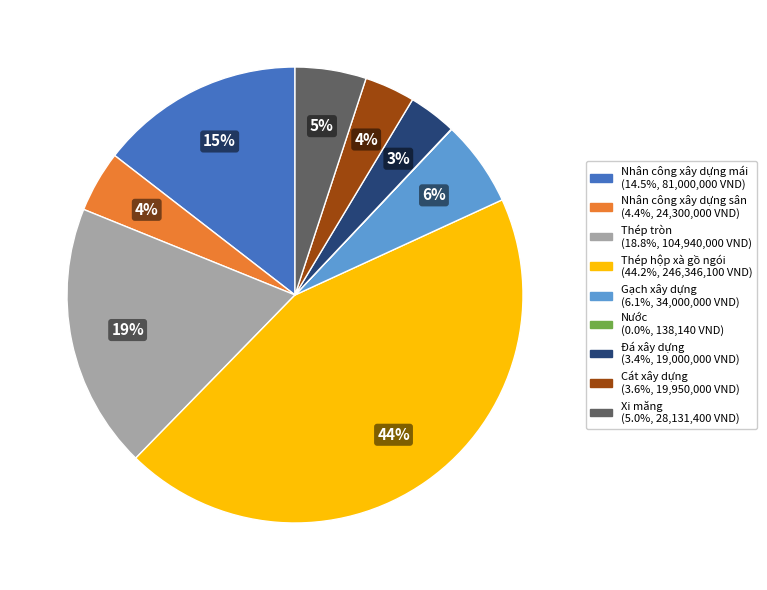

Between Đá xây dựng and Thép tròn, which is larger?

Thép tròn